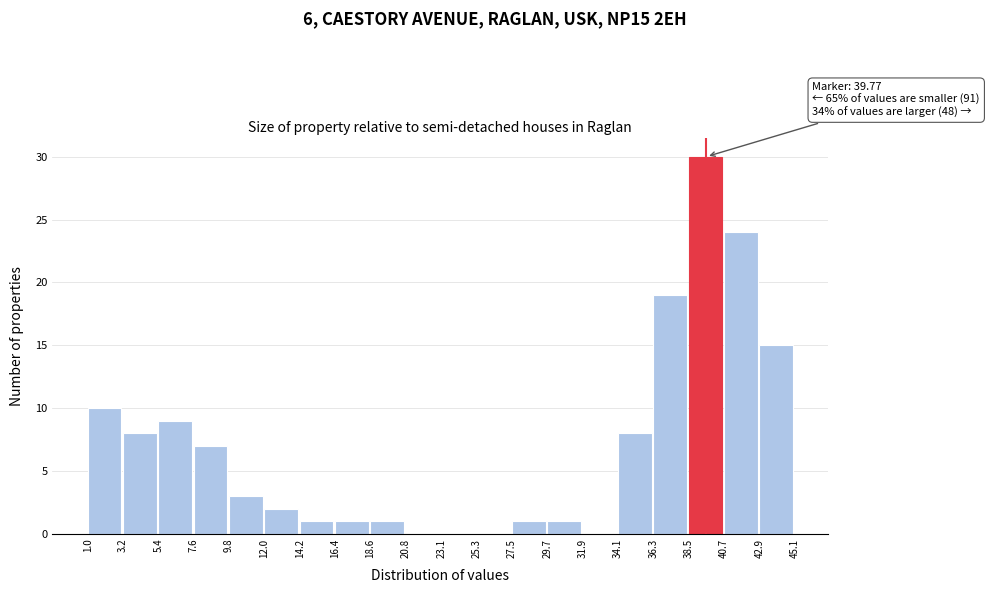

Over which range of the x-axis is the bar tallest?

38.5 to 40.7